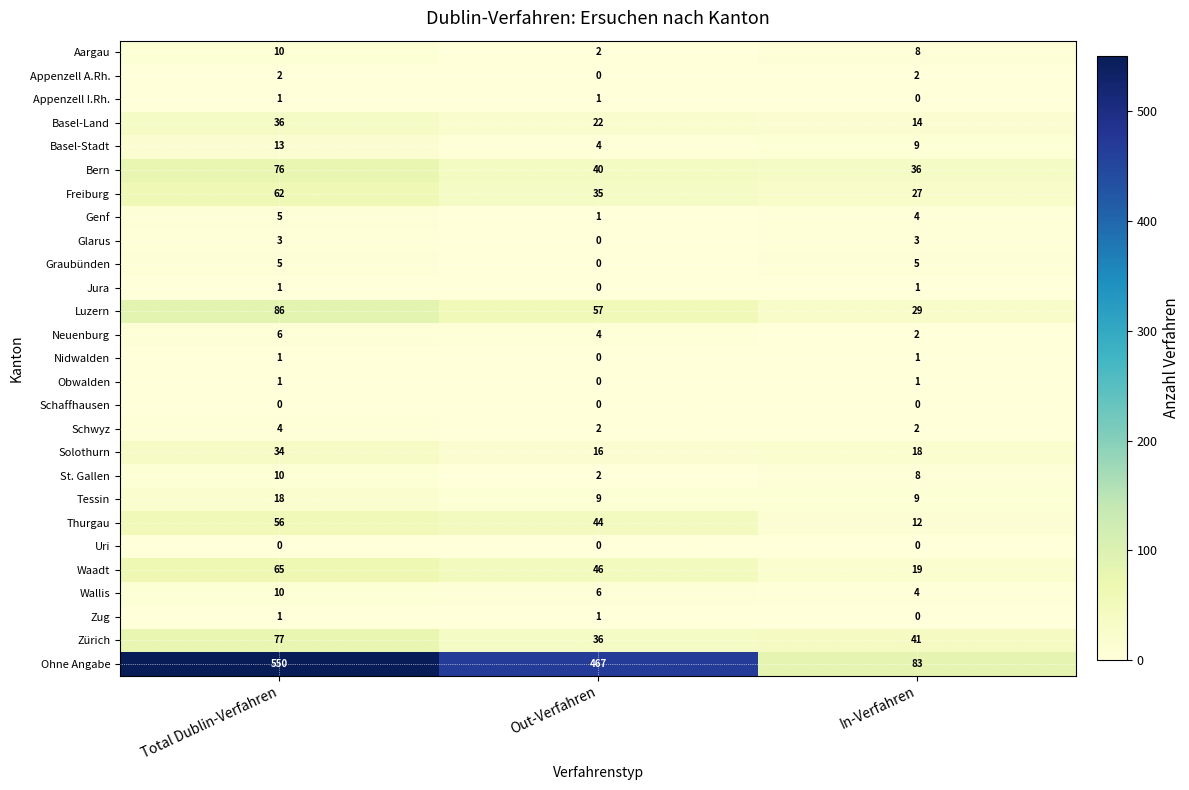

The Luzern series shows 29 at In-Verfahren. True or false?

True